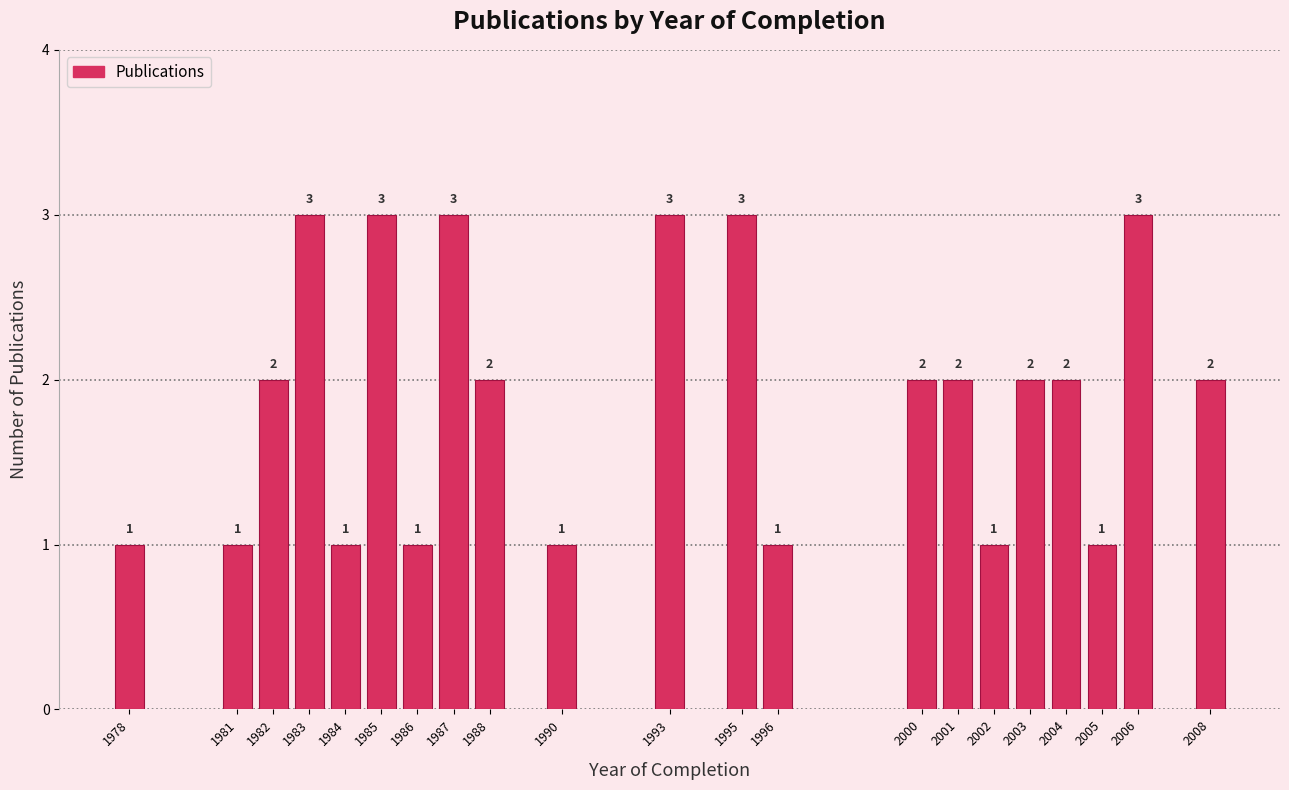

Reading left to right, what are all the values shown in this chart?

1978=1	1981=1	1982=2	1983=3	1984=1	1985=3	1986=1	1987=3	1988=2	1990=1	1993=3	1995=3	1996=1	2000=2	2001=2	2002=1	2003=2	2004=2	2005=1	2006=3	2008=2